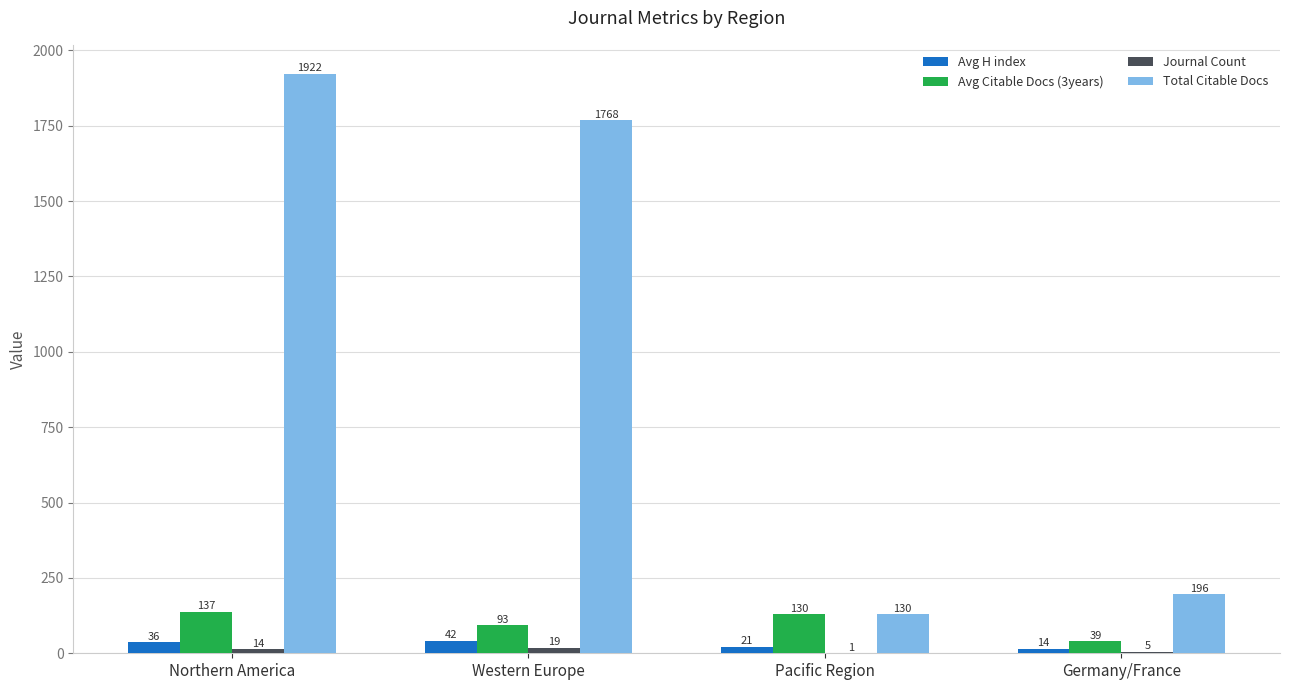

Which series changed the most between Western Europe and Germany/France?

Total Citable Docs